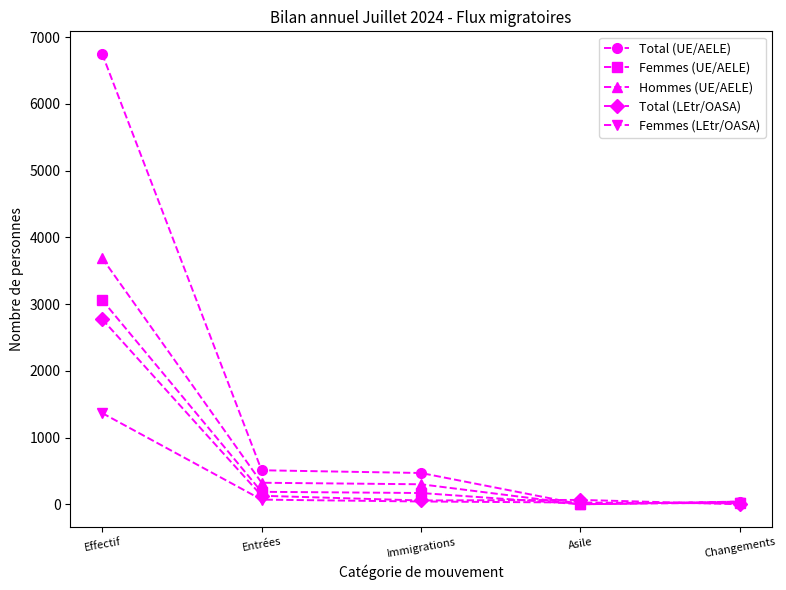

Does the chart have visible grid lines?

No